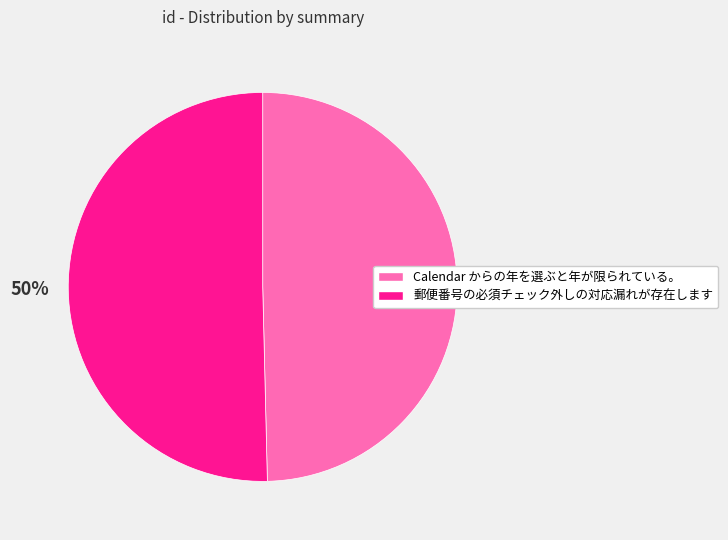

Is the sum of Calendar からの年を選ぶと年が限られている。 and 郵便番号の必須チェック外しの対応漏れが存在します greater than half?

Yes